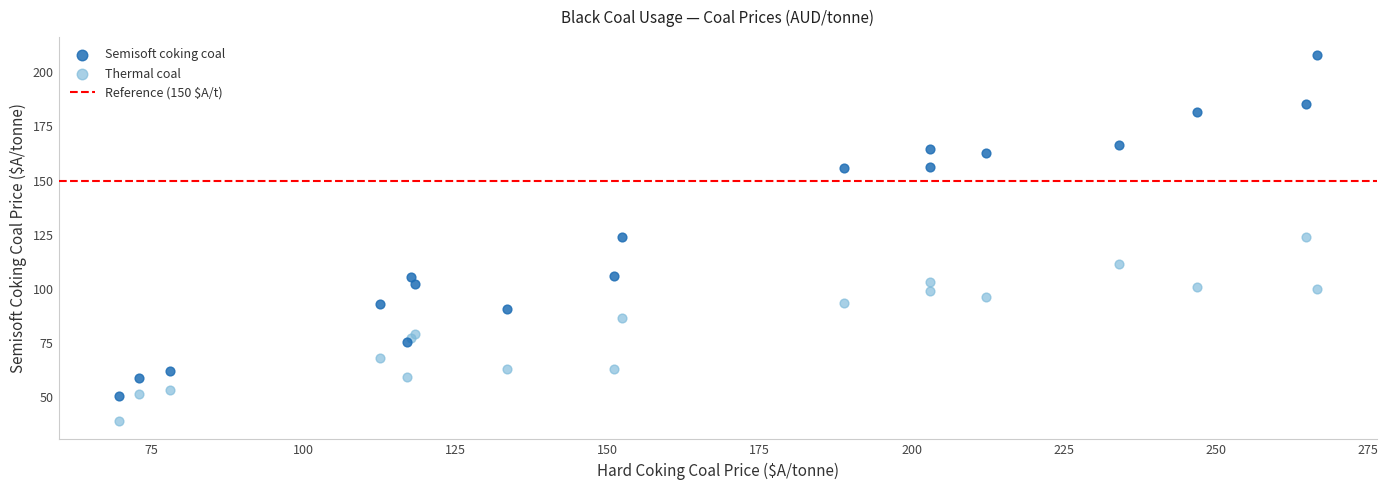

Which series contains the lowest Y value?

Thermal coal